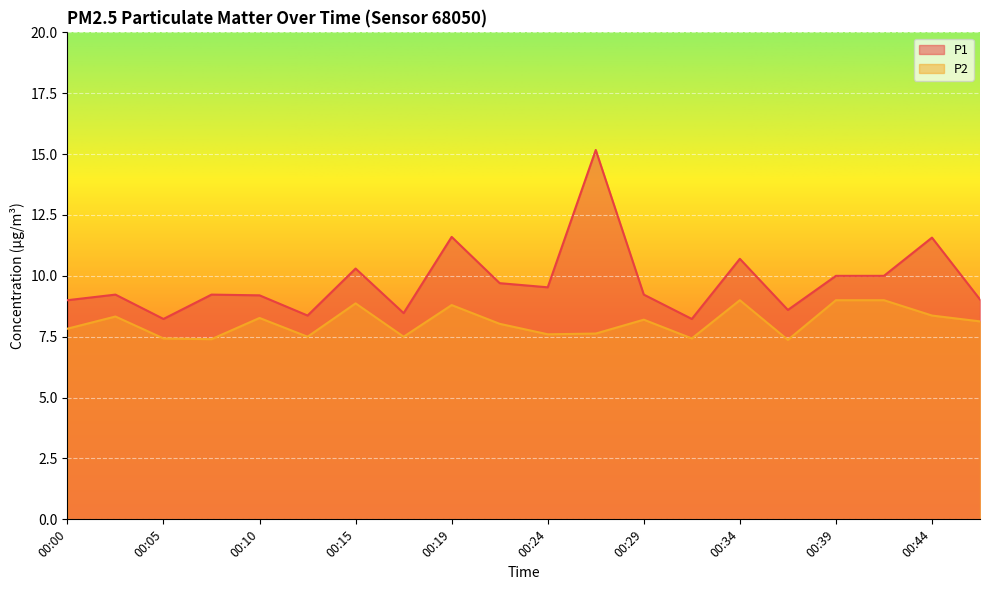

True or false: P2 has a value of 7.6 at 00:24.

True